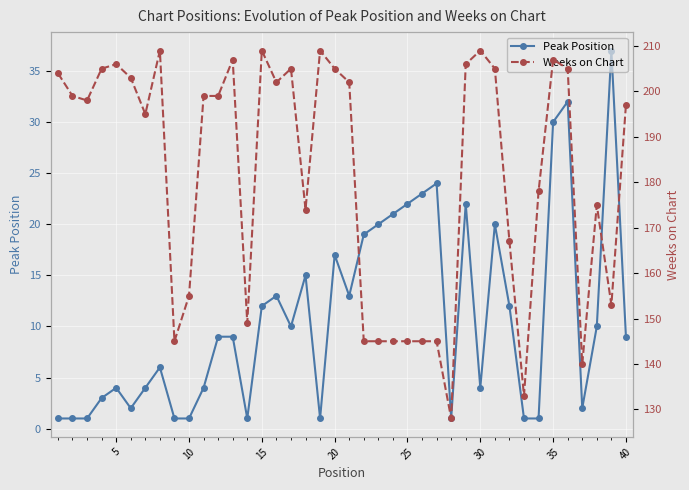

The value of Peak Position at 15 is 12. True or false?

True